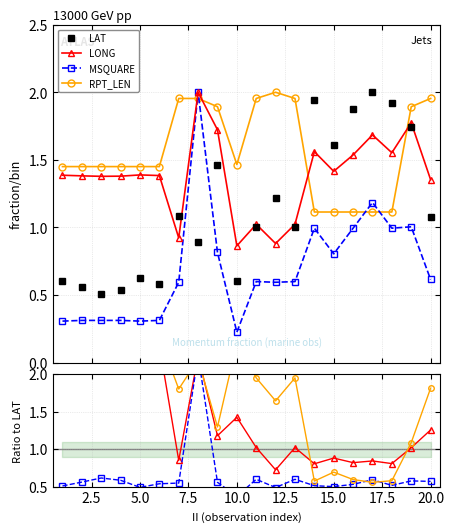

Is it true that RPT_LEN equals 1.1 at 7.5?

False